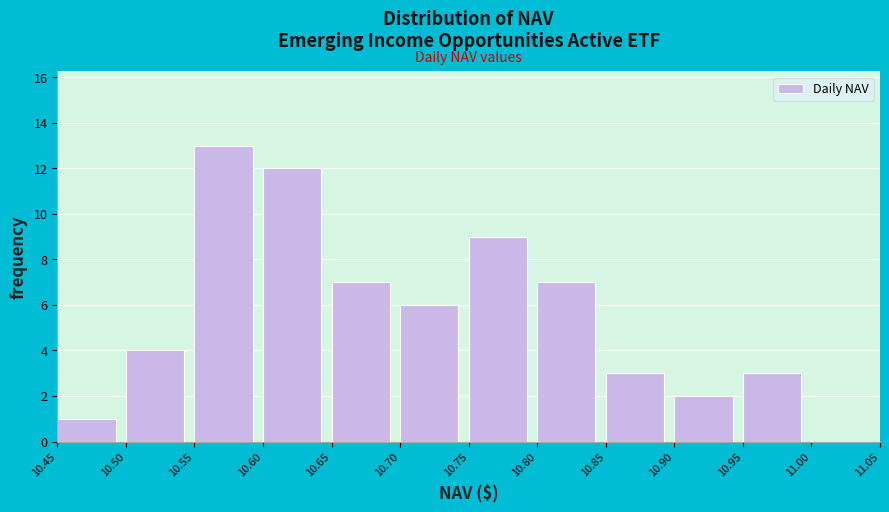

Reading left to right, transcribe this chart: for each bar, give the range it covers on the x-axis and its height. The values are not printed on the chart, so give them approximately, as read against the axis.

10.45 to 10.50: 1
10.50 to 10.55: 4
10.55 to 10.60: 13
10.60 to 10.65: 12
10.65 to 10.70: 7
10.70 to 10.75: 6
10.75 to 10.80: 9
10.80 to 10.85: 7
10.85 to 10.90: 3
10.90 to 10.95: 2
10.95 to 11.00: 3
11.00 to 11.05: 0